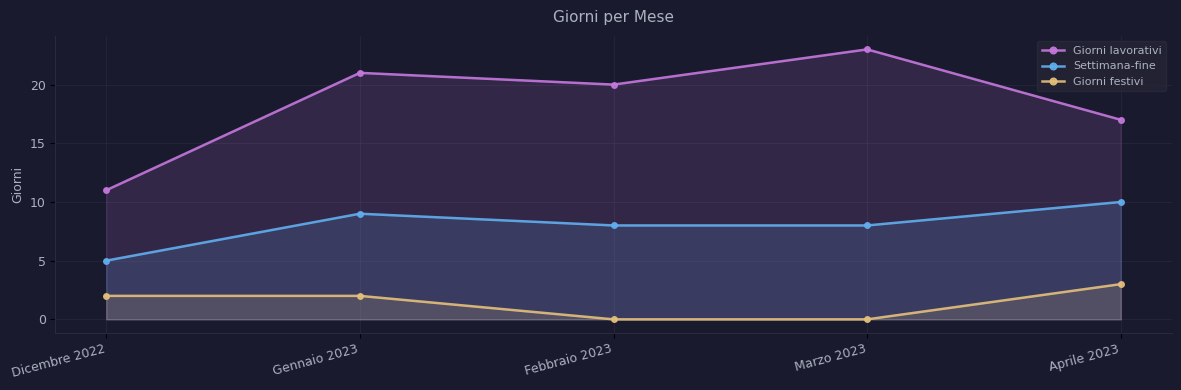

How many lines are shown in the chart?

3